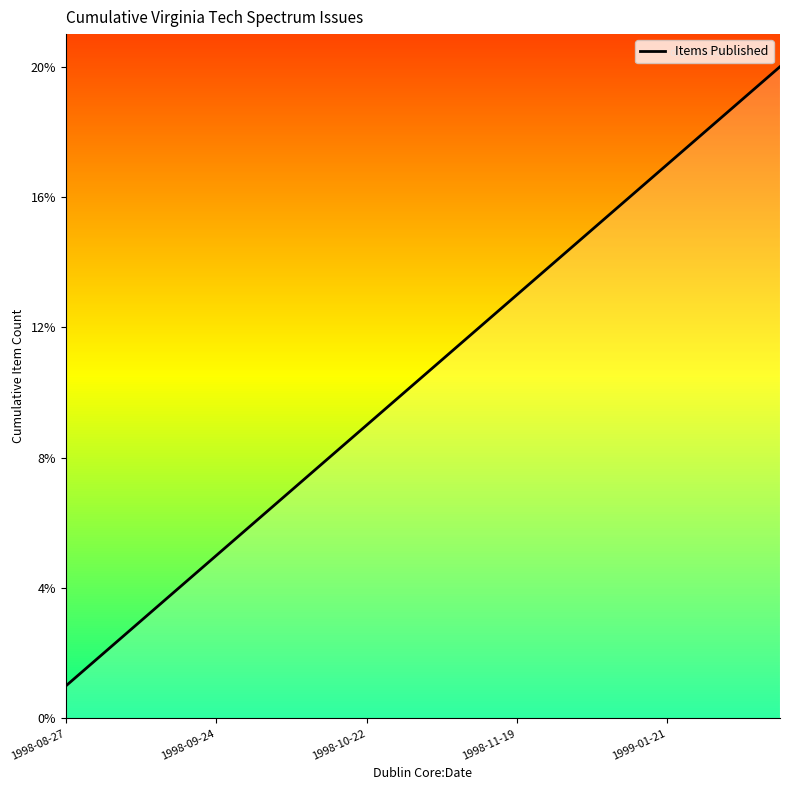

What is the maximum value shown in the chart?

20